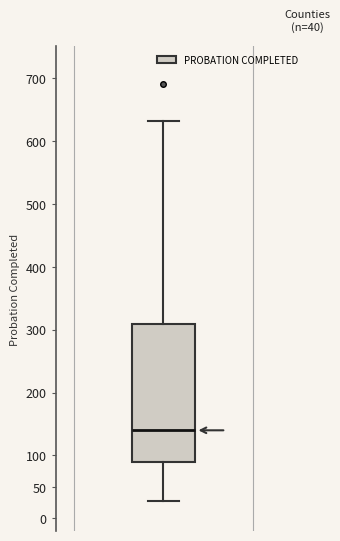

Where does the median line of the box sit on the y-axis? The values are not printed on the chart, so give them approximately, as read against the axis.

140